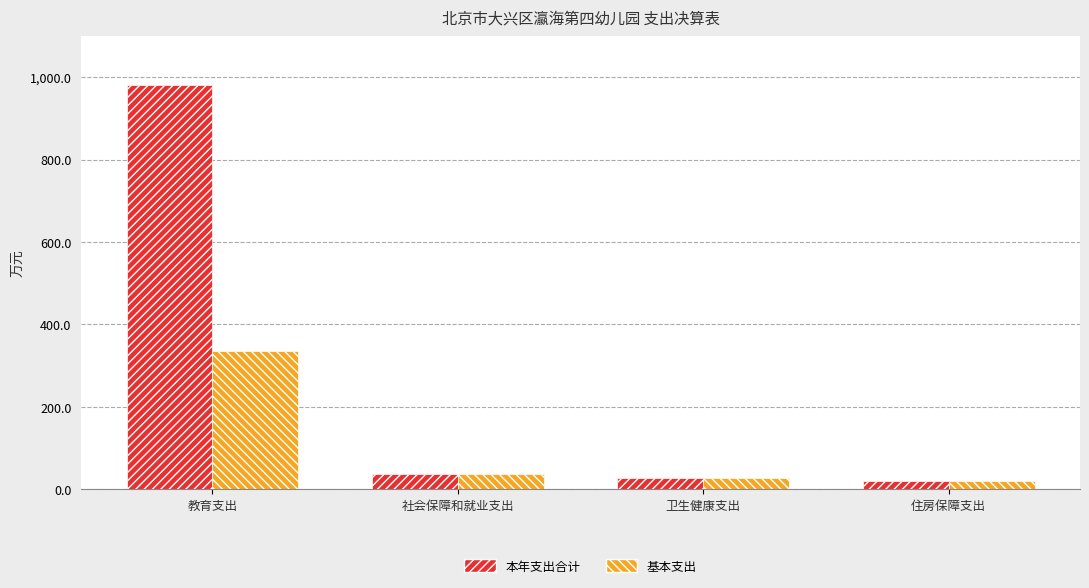

Read the 基本支出 value at 卫生健康支出.

27.4